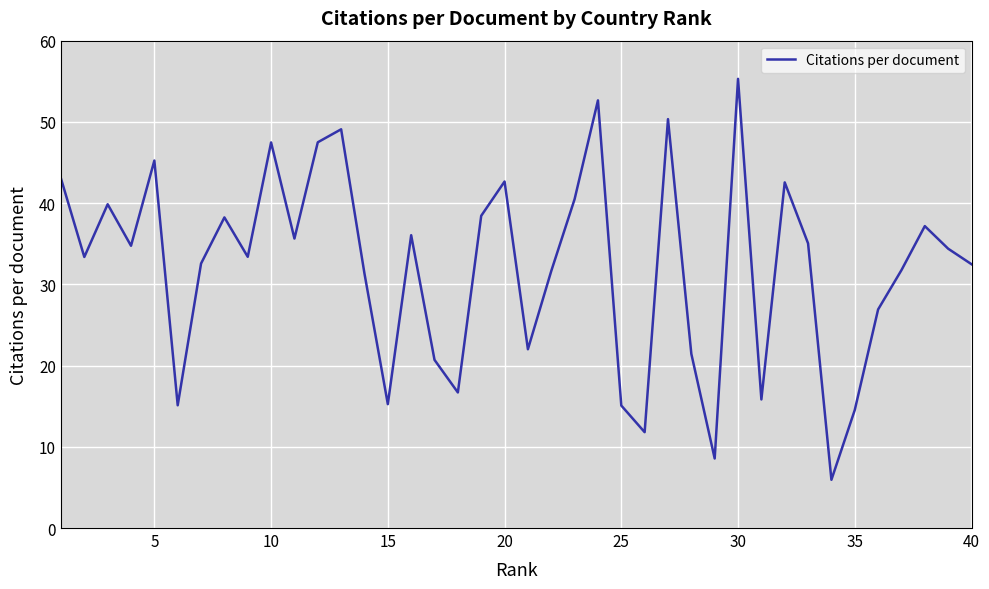

What is the maximum value shown in the chart?

55.3